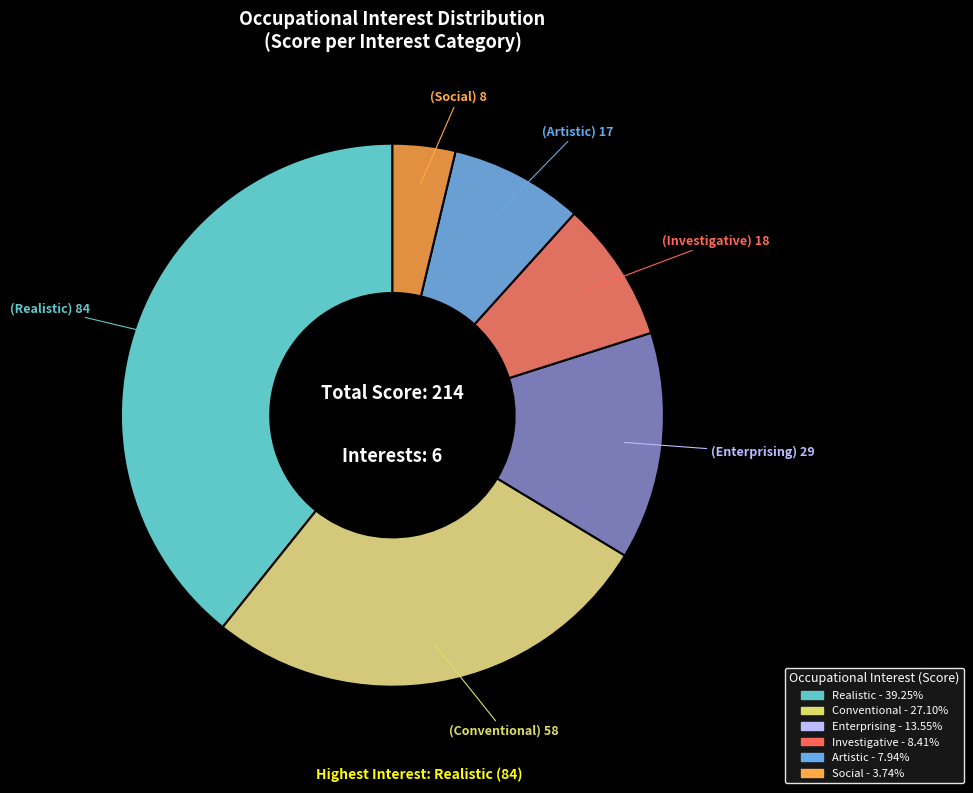

Between Investigative and Realistic, which is larger?

Realistic